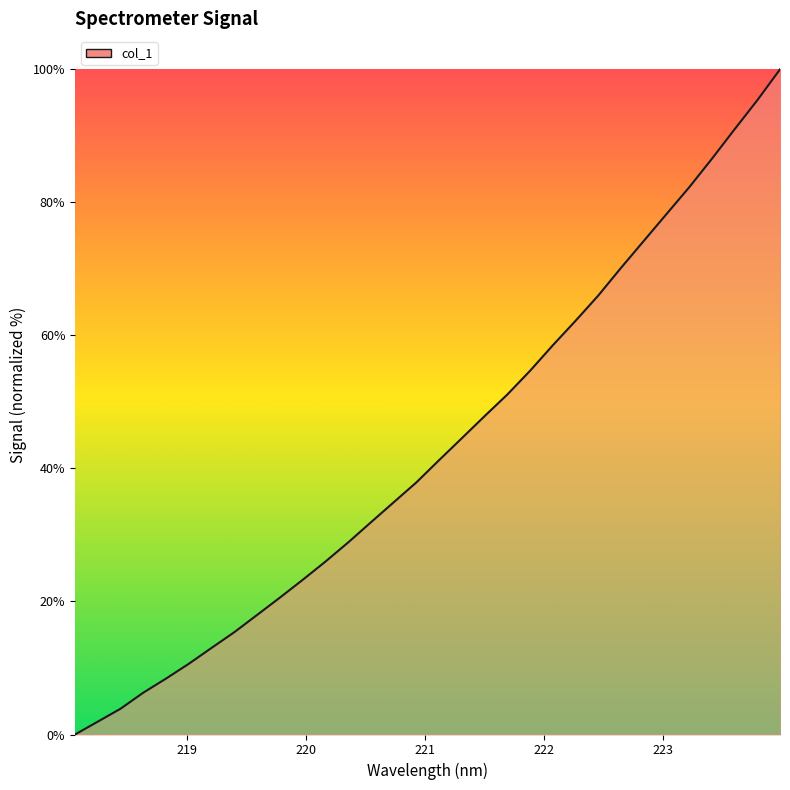

What is the difference between the maximum and minimum values?

100.0